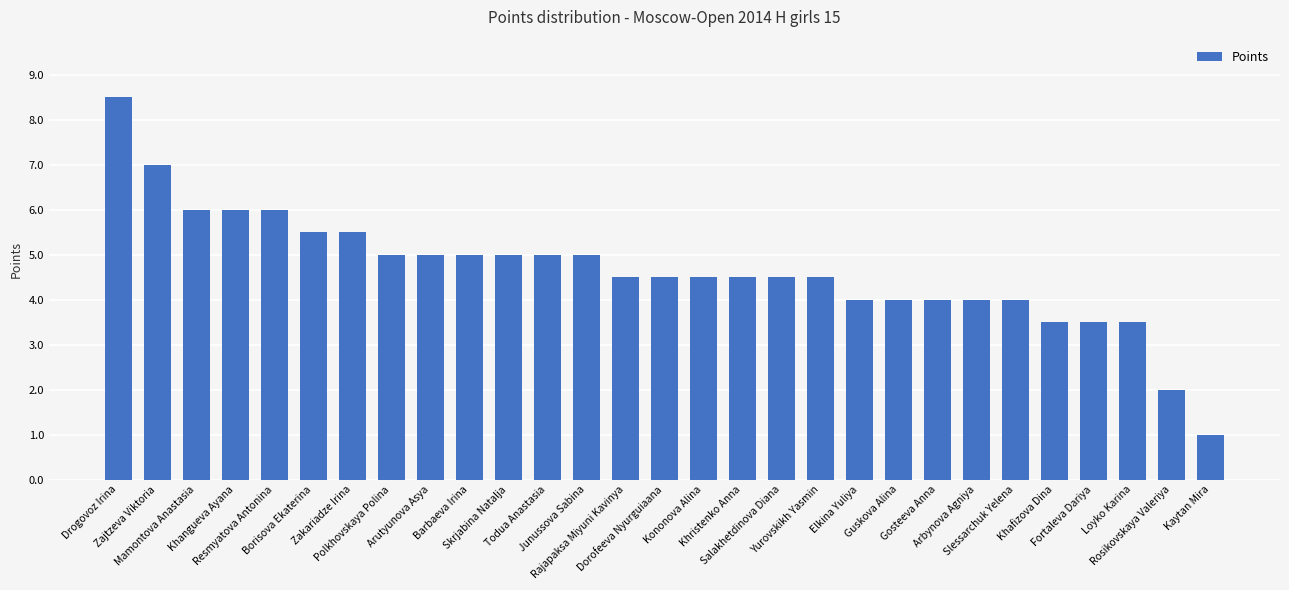

Count the number of data series in this chart.

1